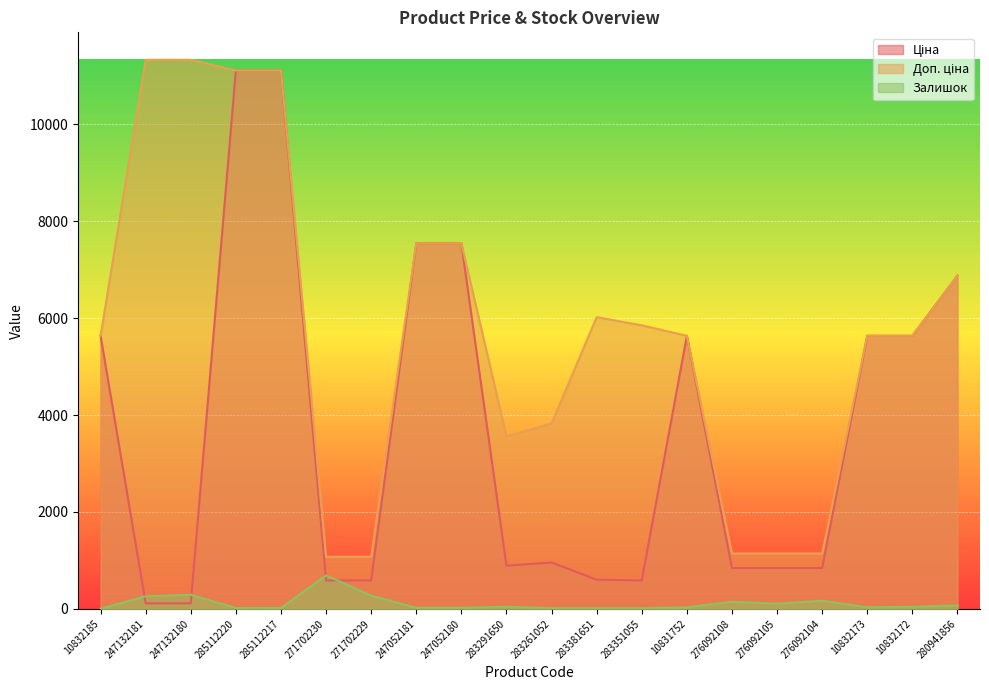

In Доп. ціна, how many points are lower than both neighbors (excluding endpoints)?

1